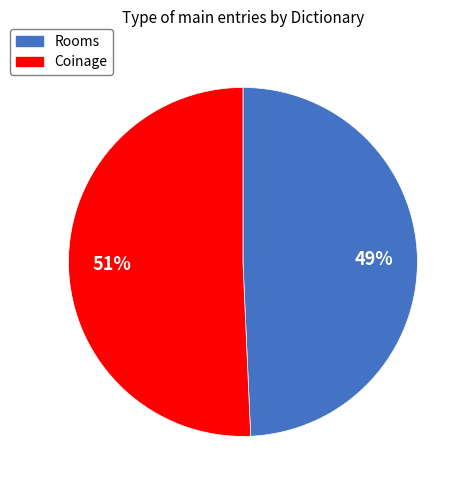

Which slice is the largest?

Coinage